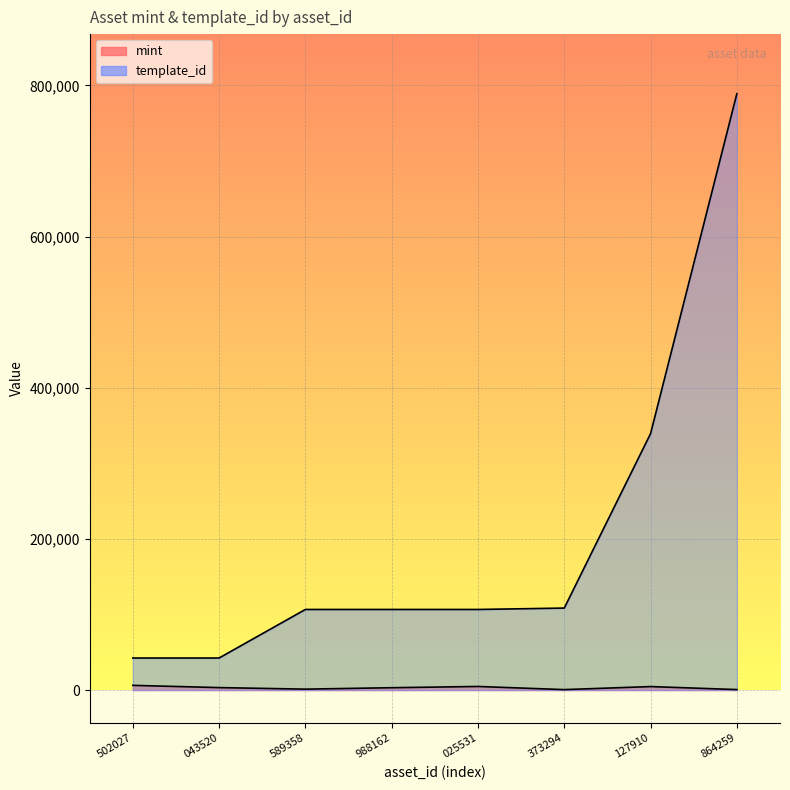

True or false: template_id and mint intersect in this chart.

False